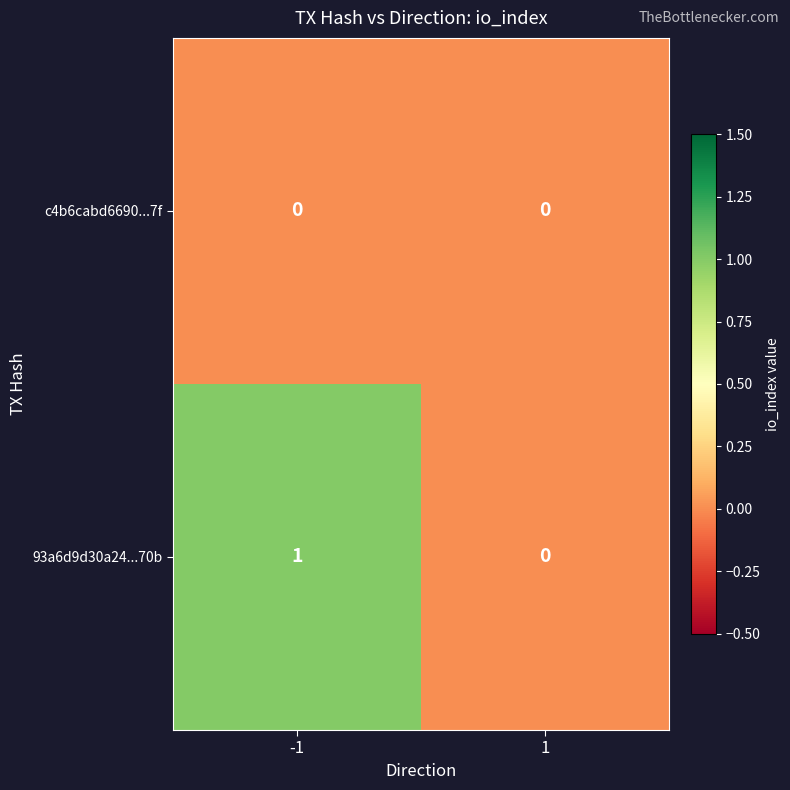

Rank the categories by 93a6d9d30a24...70b value from lowest to highest.

1, -1